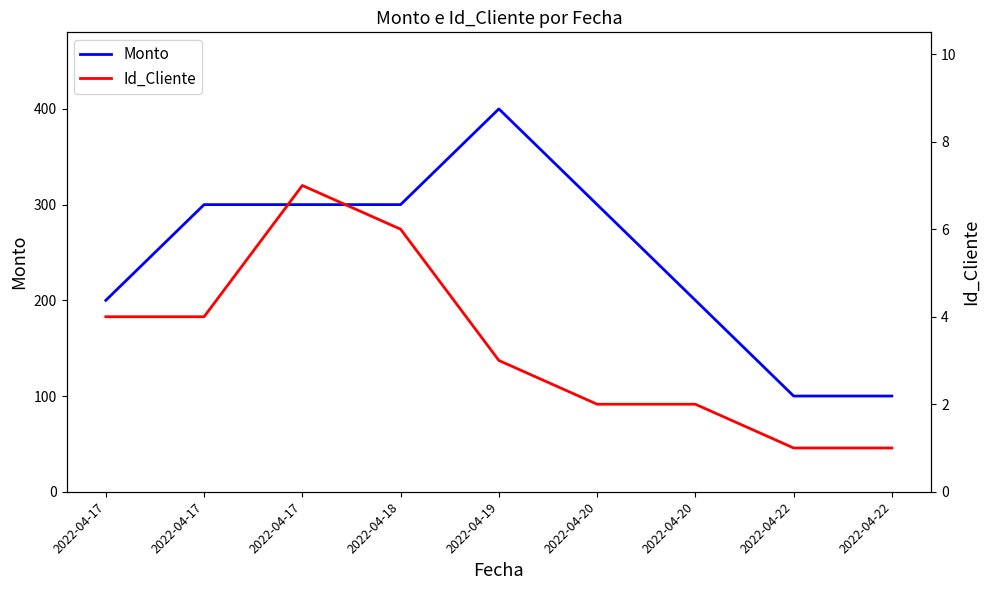

How many data points in Monto are less than 300?

4